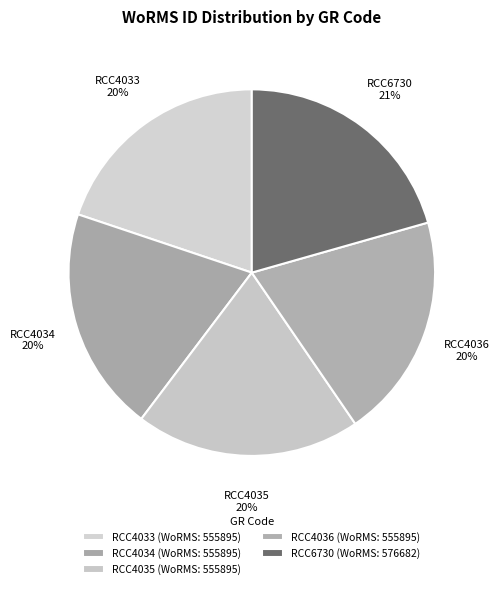

Count the number of slices in the pie.

5